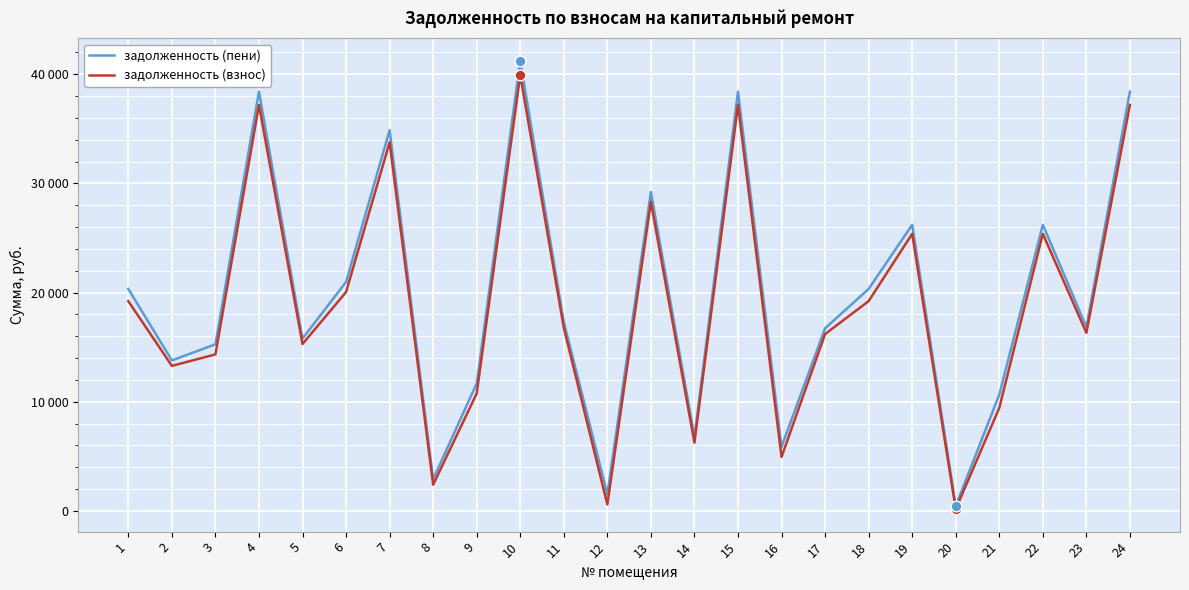

Which series has the largest total across all categories?

задолженность (пени)